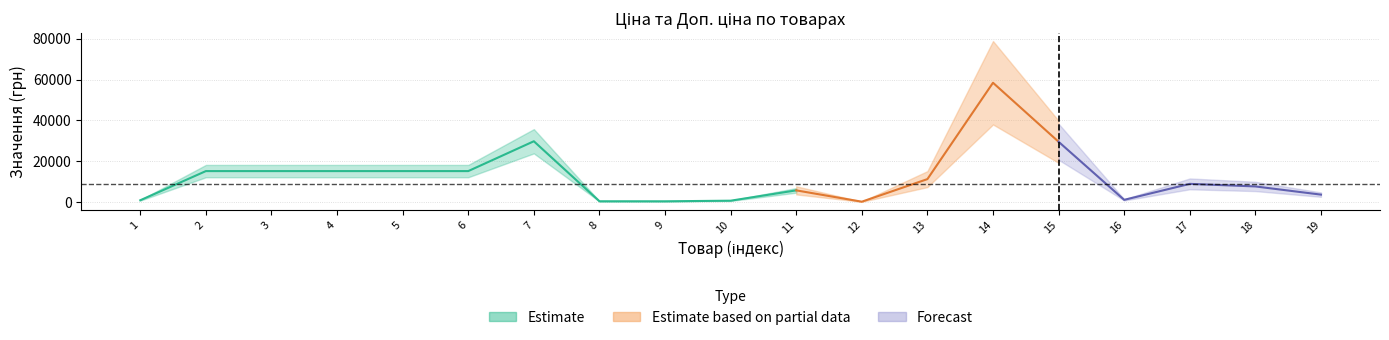

Which has a higher value, 16 or 5?

5